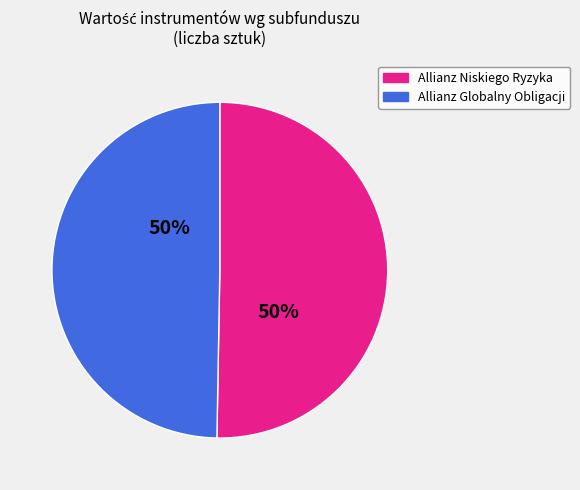

To the nearest percent, what is the average slice percentage?

50%